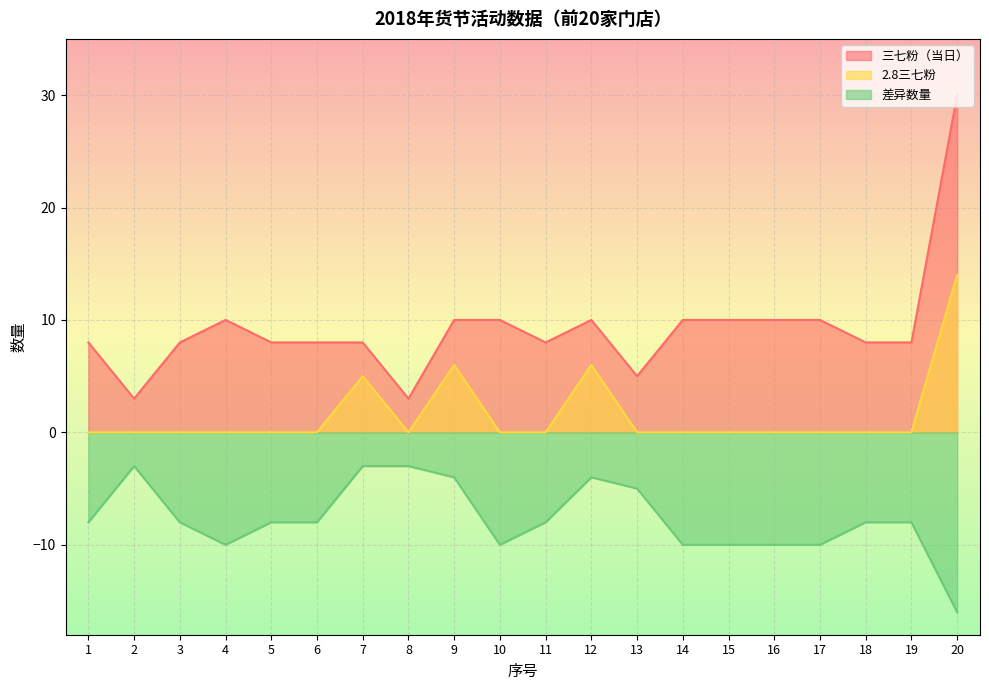

True or false: 差异数量 has more than 2 interior local peaks.

False